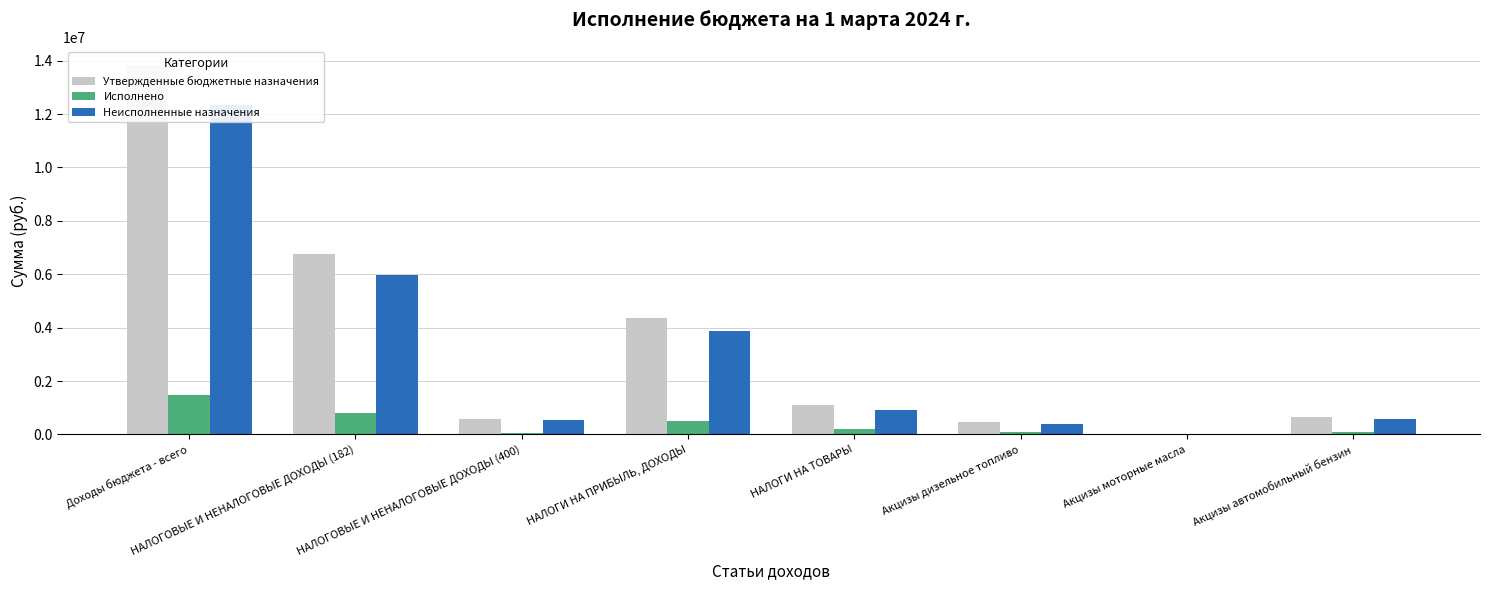

At how many categories does at least one series exceed 373939?

7